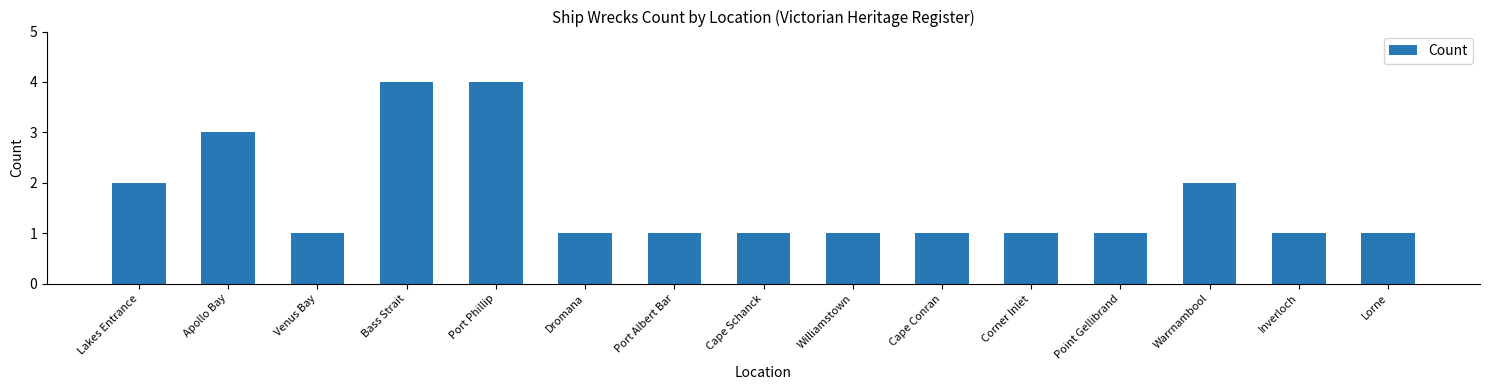

Is it true that the value at Cape Conran is 0?

False